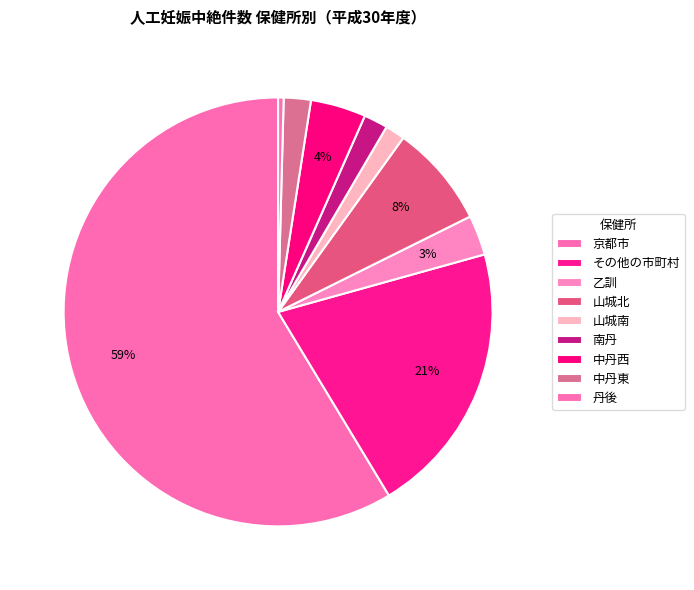

The 南丹 slice represents 2% of the pie. True or false?

True